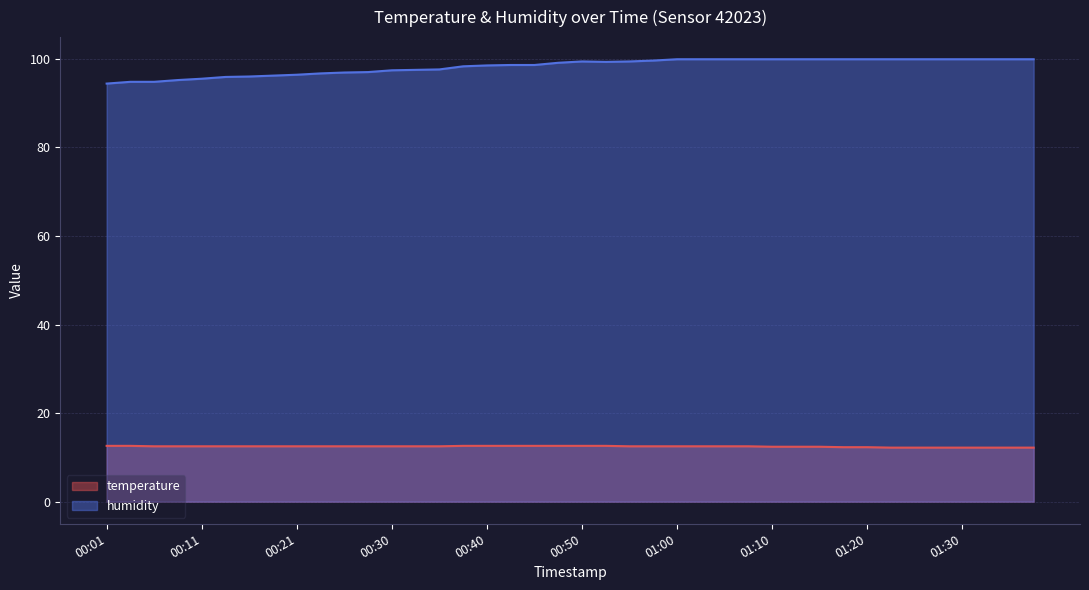

Rank the series by their average value, from lowest to highest.

temperature, humidity